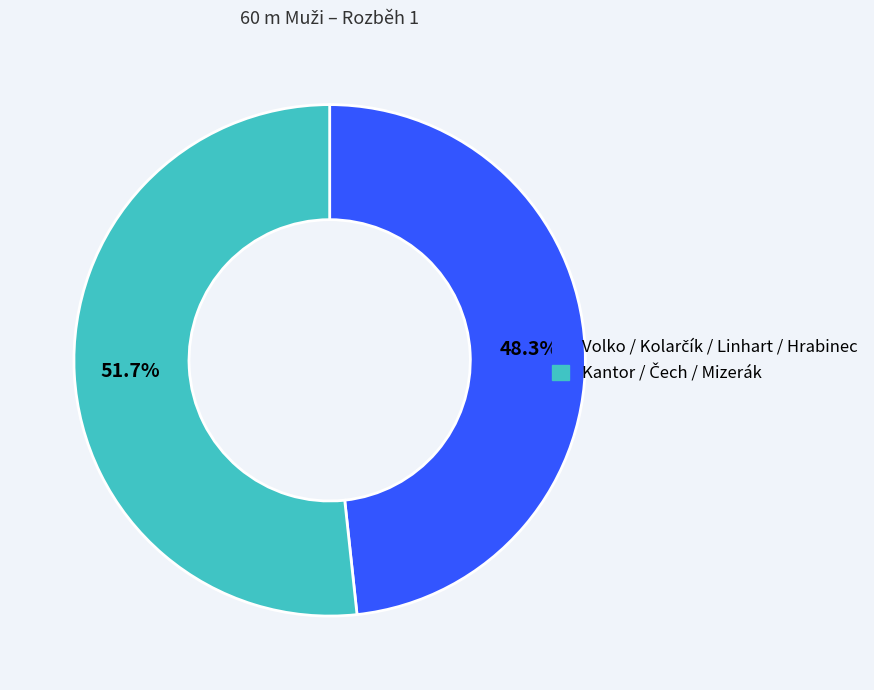

Is there any slice that represents more than half of the pie?

Yes